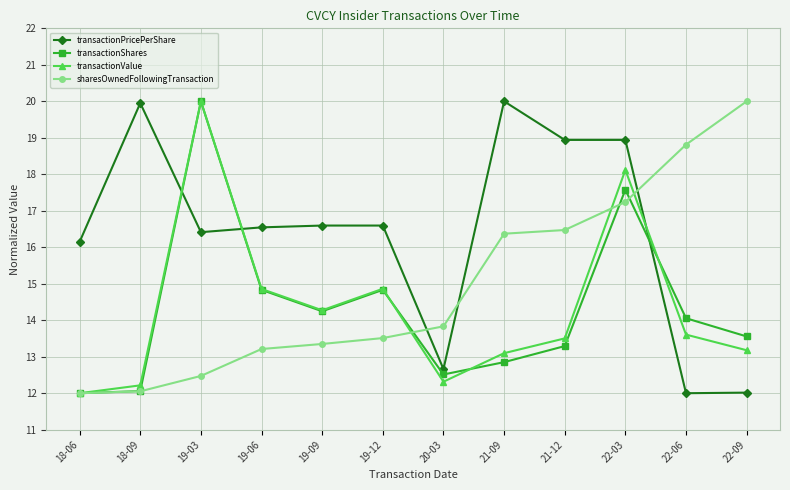

What is the difference between the highest and lowest values at 19-09?

3.2